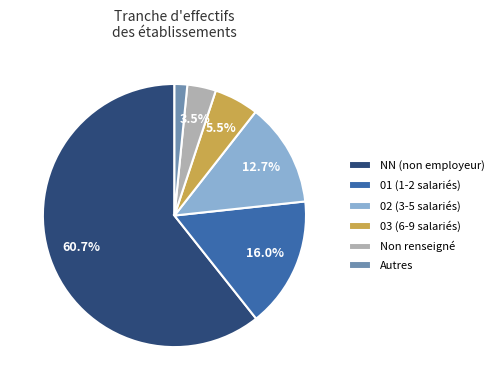

To the nearest percent, what is the average slice percentage?

17%